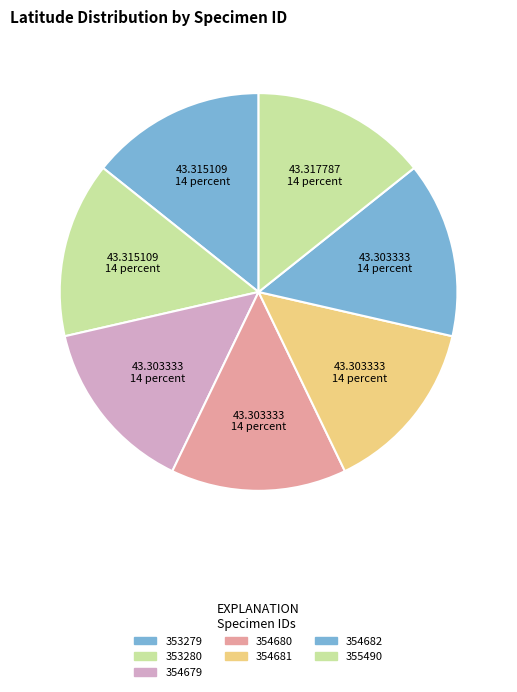

How many segments does this pie chart have?

7